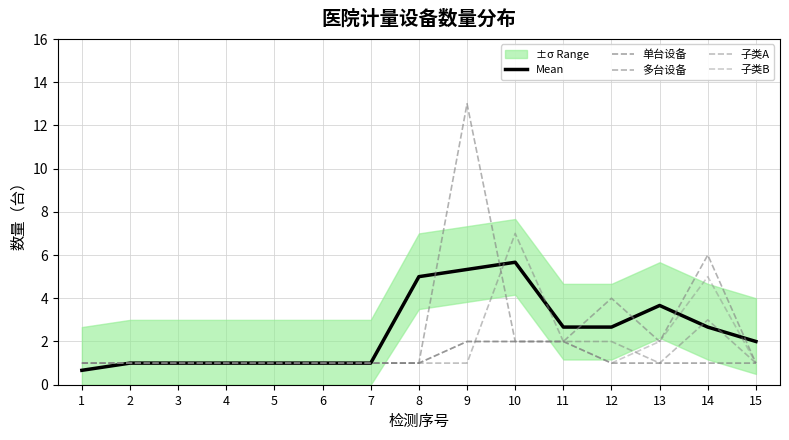

How many interior local valleys does the 子类A series have?

1